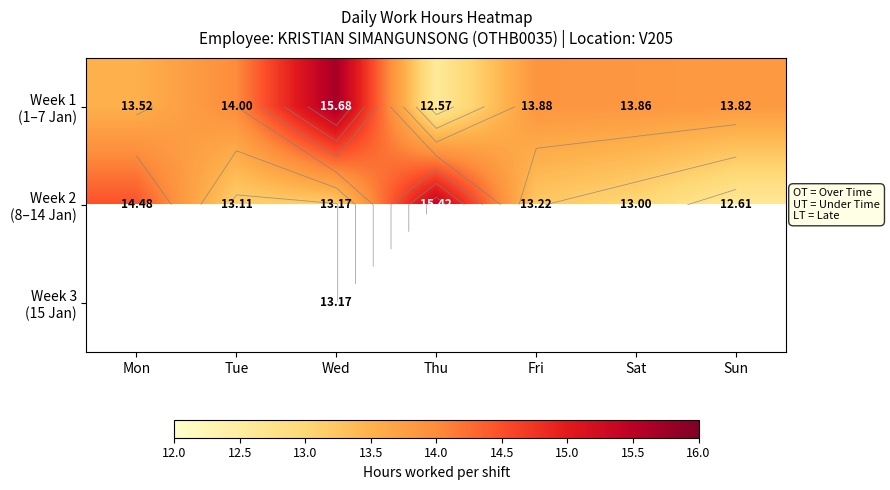

What is the spread (max minus min) of values at Sat?

0.9